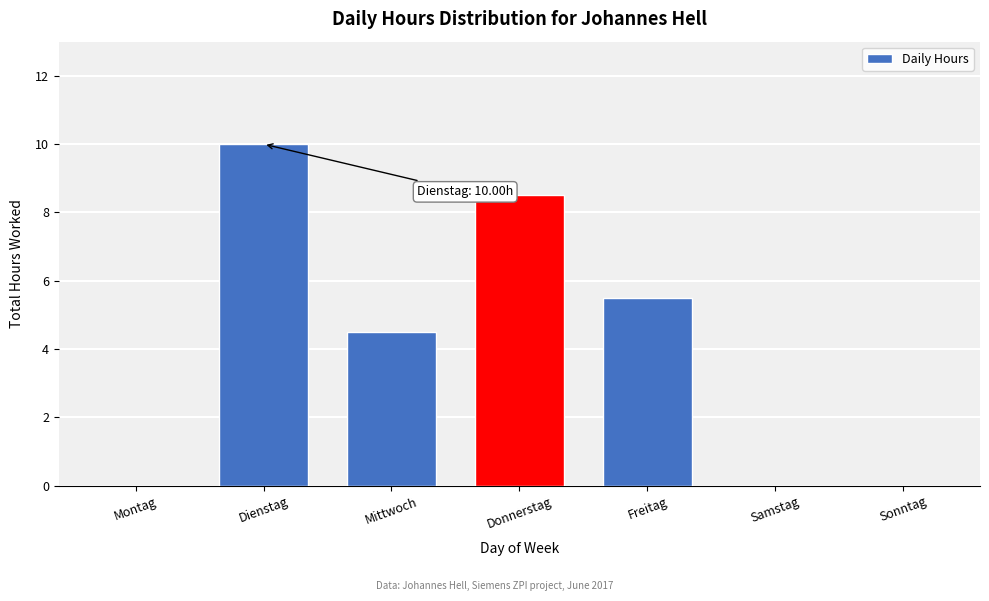

Reading right to left, transcribe all the data shown in this chart.

Sonntag=0.0	Samstag=0.0	Freitag=5.5	Donnerstag=8.5	Mittwoch=4.5	Dienstag=10.0	Montag=0.0